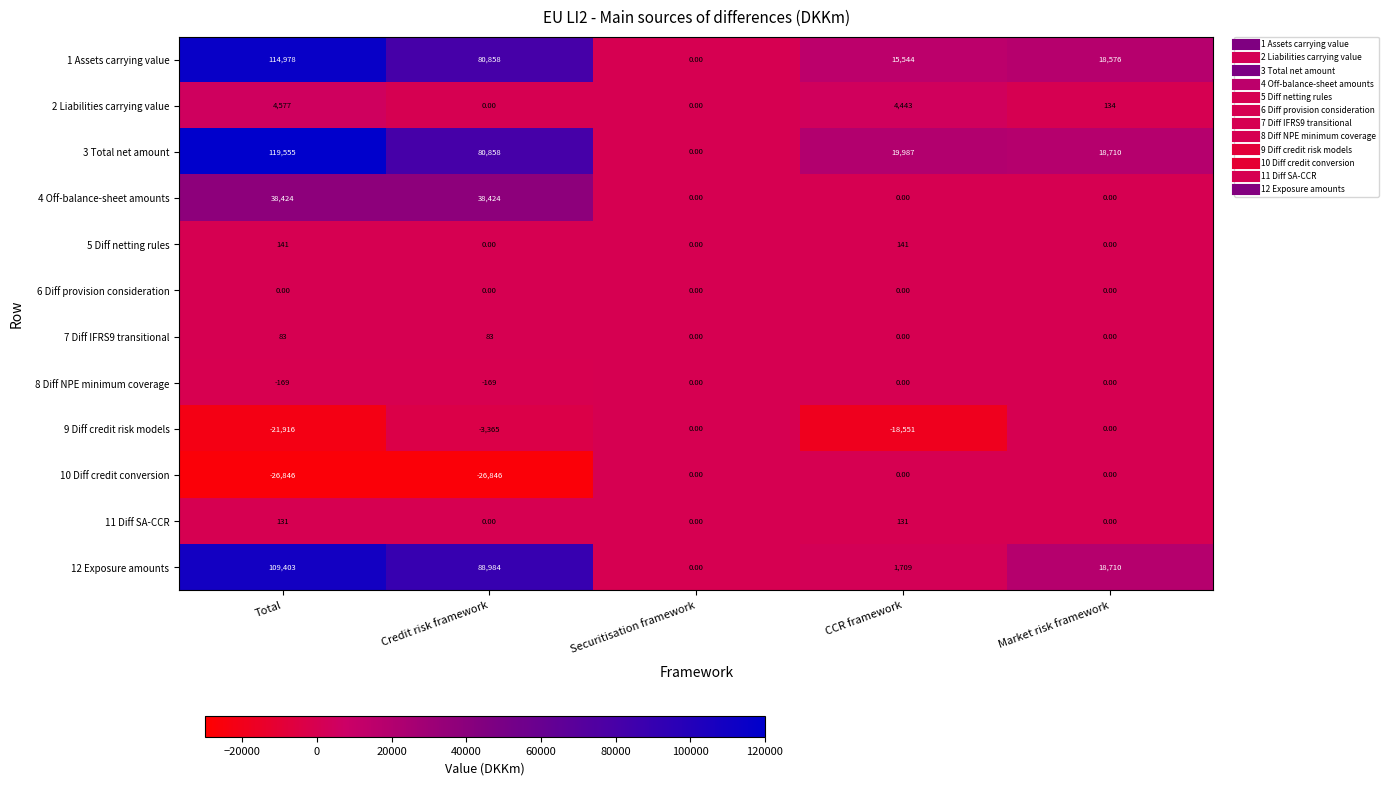

How many categories are shown in the chart?

5